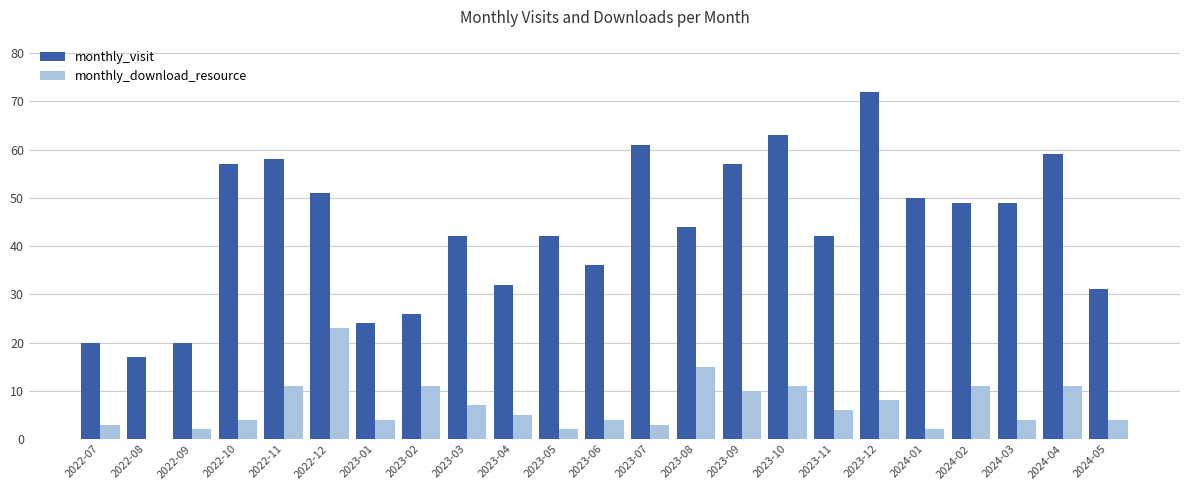

Which series has the widest spread of values?

monthly_visit